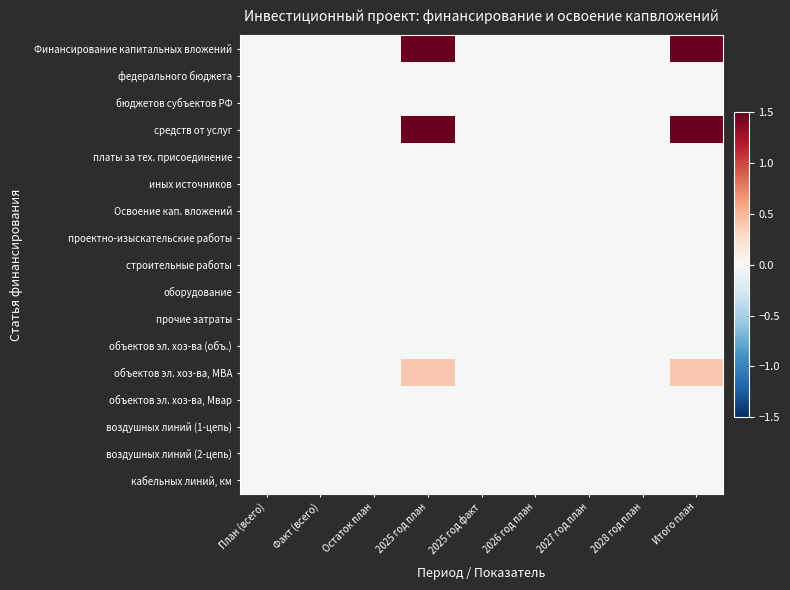

How many data points does each series have?

9